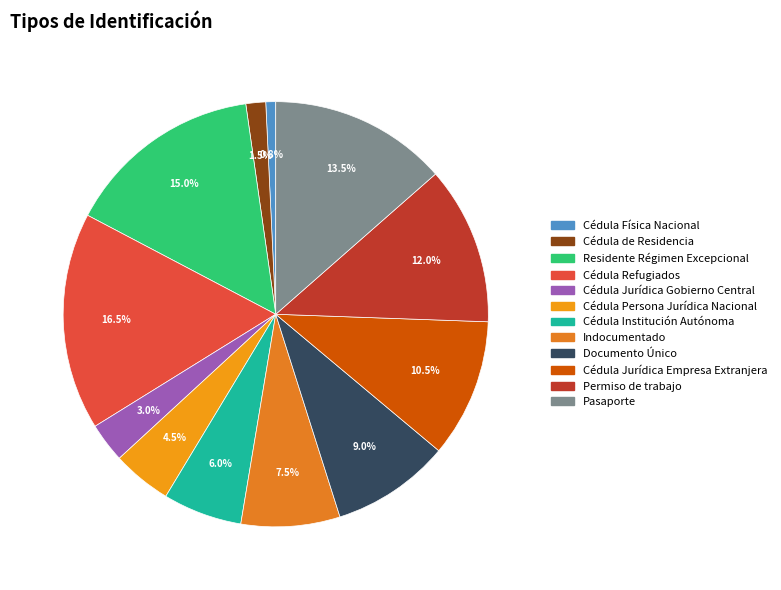

What percentage is the Cédula Jurídica Gobierno Central slice, to the nearest percent?

3%